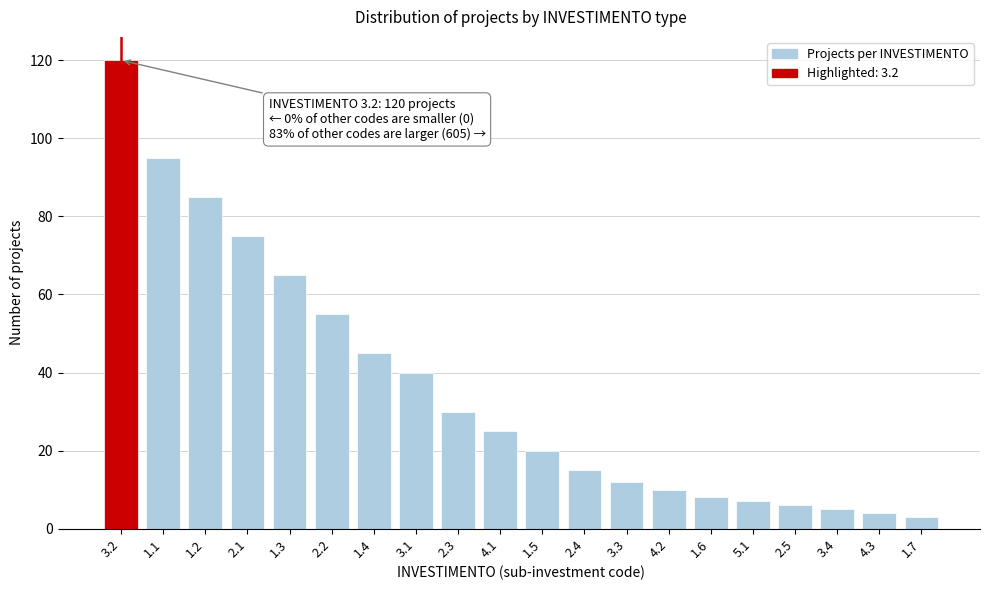

Reading left to right, what are all the values shown in this chart?

120	95	85	75	65	55	45	40	30	25	20	15	12	10	8	7	6	5	4	3